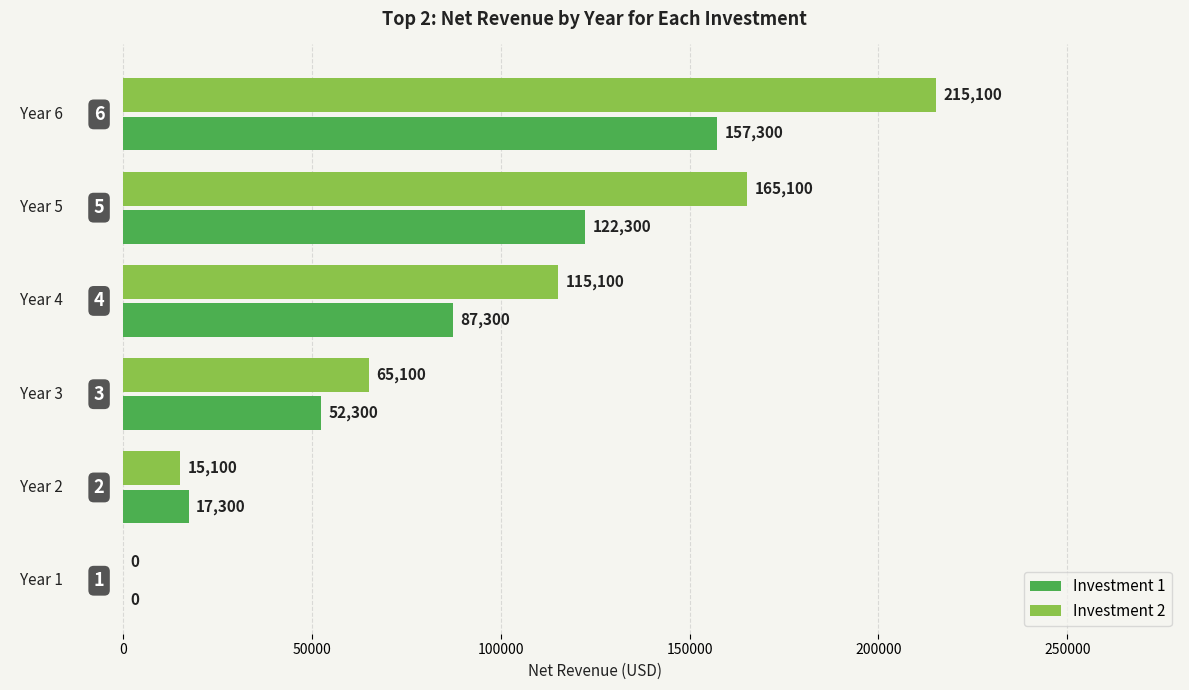

Which series has the largest total across all categories?

Investment 2